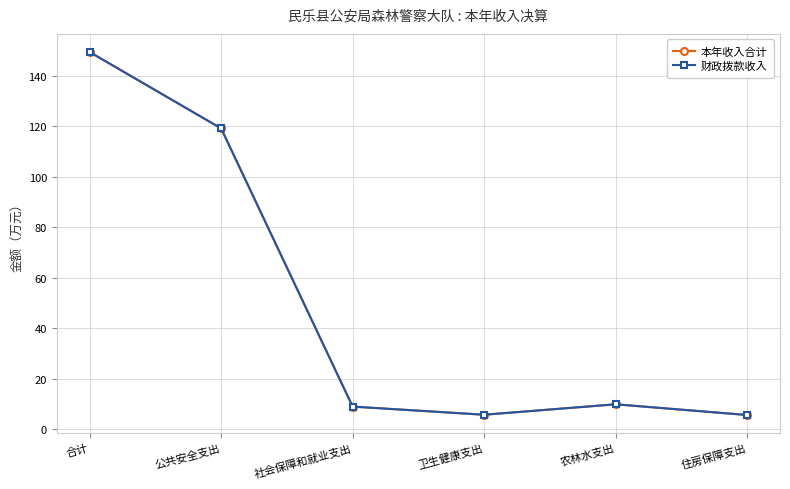

What is the total value across all series at 卫生健康支出?

11.5